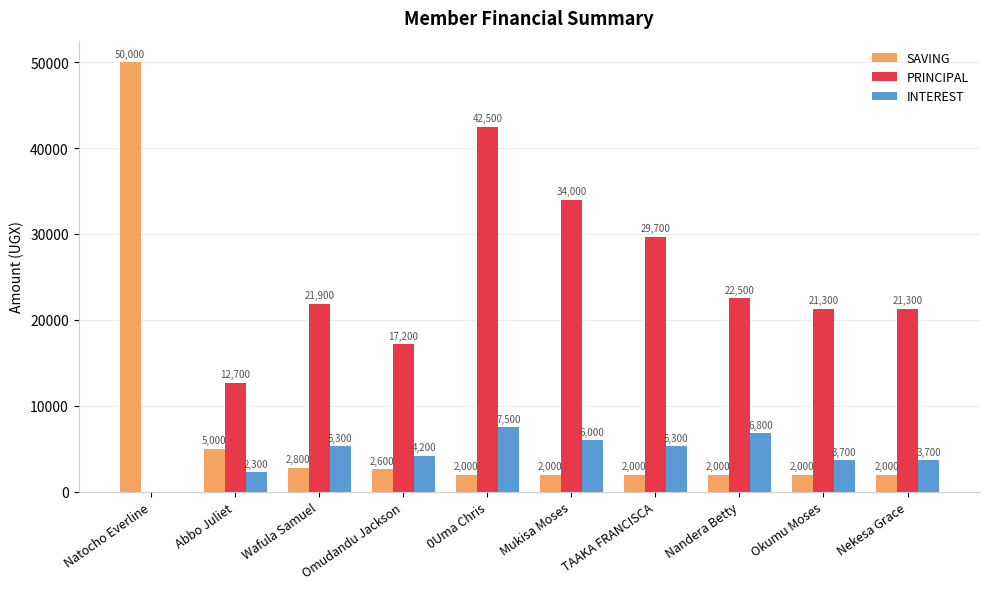

What are all the series names shown in the legend?

SAVING, PRINCIPAL, INTEREST